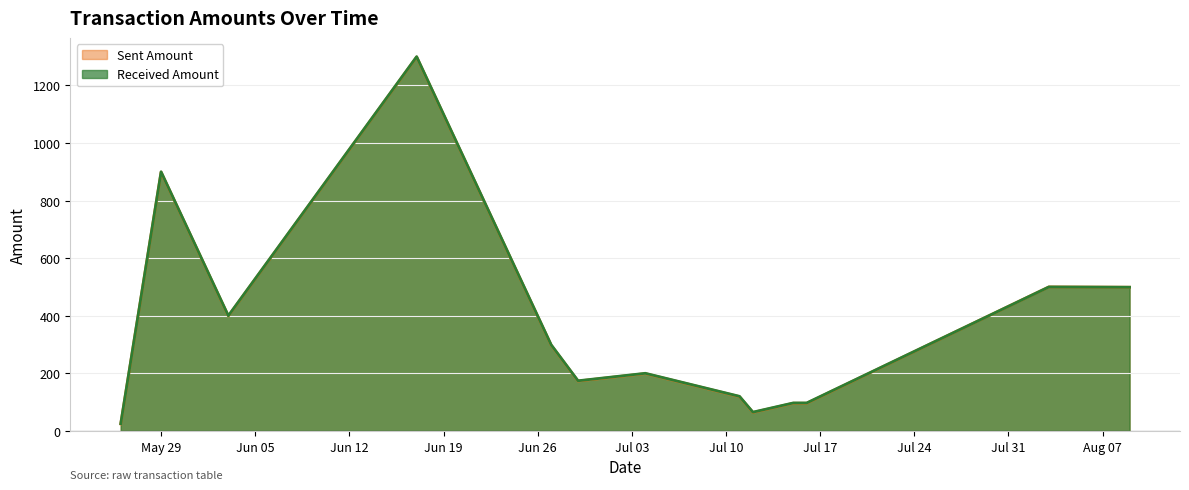

Does the chart have visible grid lines?

Yes